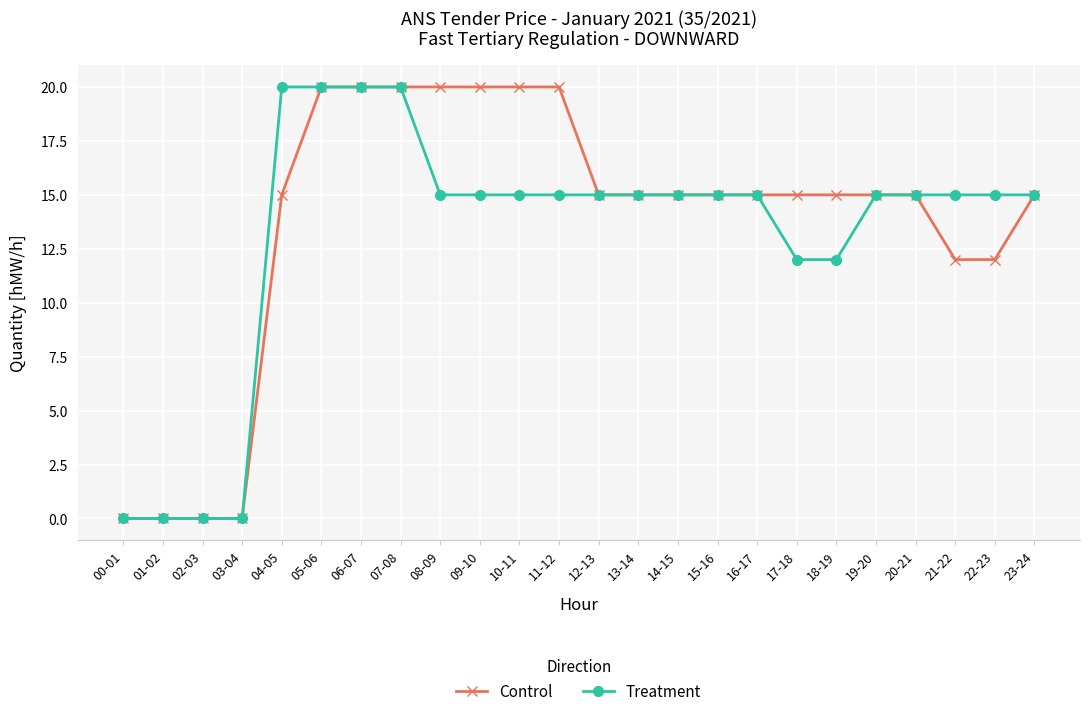

The Control series shows 15 at 20-21. True or false?

True